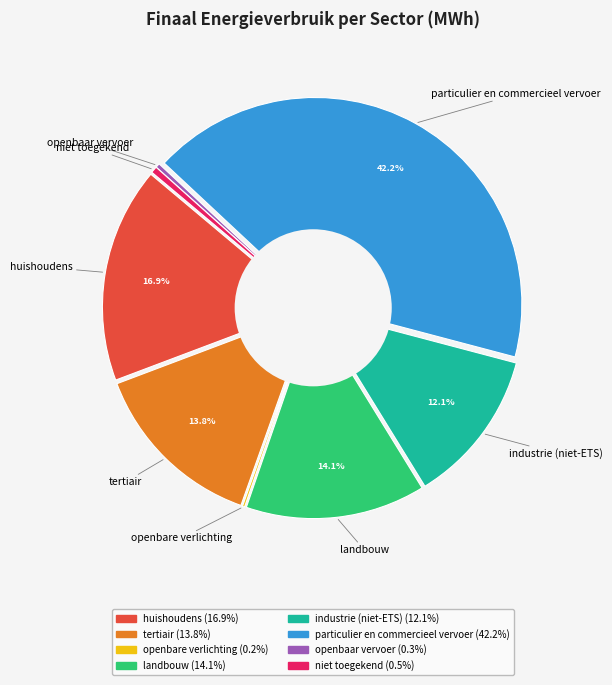

Do tertiair and industrie (niet-ETS) together represent more than half of the pie?

No